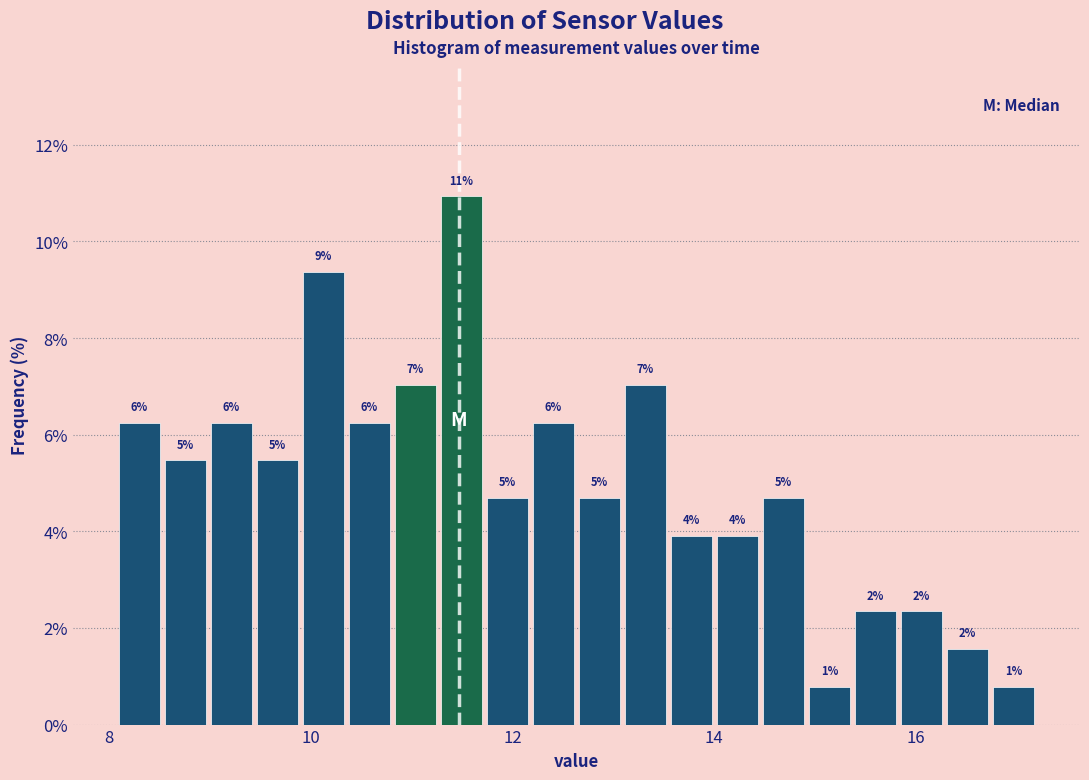

Around what value on the x-axis is the tallest bar? Give the approximate position of its centre, as read against the axis.

11.4